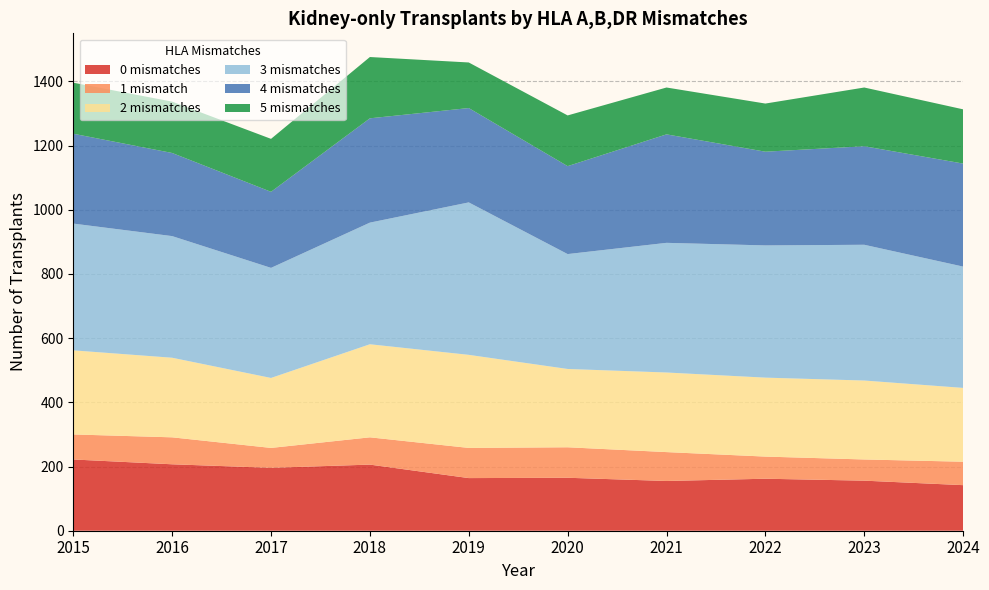

Reading left to right, what are all the values shown in this chart?

0 mismatches: 2015=222	2016=207	2017=196	2018=206	2019=164	2020=165	2021=155	2022=162	2023=156	2024=142
1 mismatch: 2015=78	2016=84	2017=62	2018=85	2019=94	2020=95	2021=90	2022=69	2023=66	2024=73
2 mismatches: 2015=262	2016=248	2017=218	2018=290	2019=290	2020=244	2021=248	2022=246	2023=246	2024=230
3 mismatches: 2015=395	2016=379	2017=343	2018=379	2019=475	2020=358	2021=404	2022=412	2023=423	2024=378
4 mismatches: 2015=280	2016=259	2017=237	2018=325	2019=294	2020=274	2021=338	2022=292	2023=307	2024=321
5 mismatches: 2015=159	2016=160	2017=165	2018=191	2019=142	2020=158	2021=146	2022=150	2023=183	2024=169